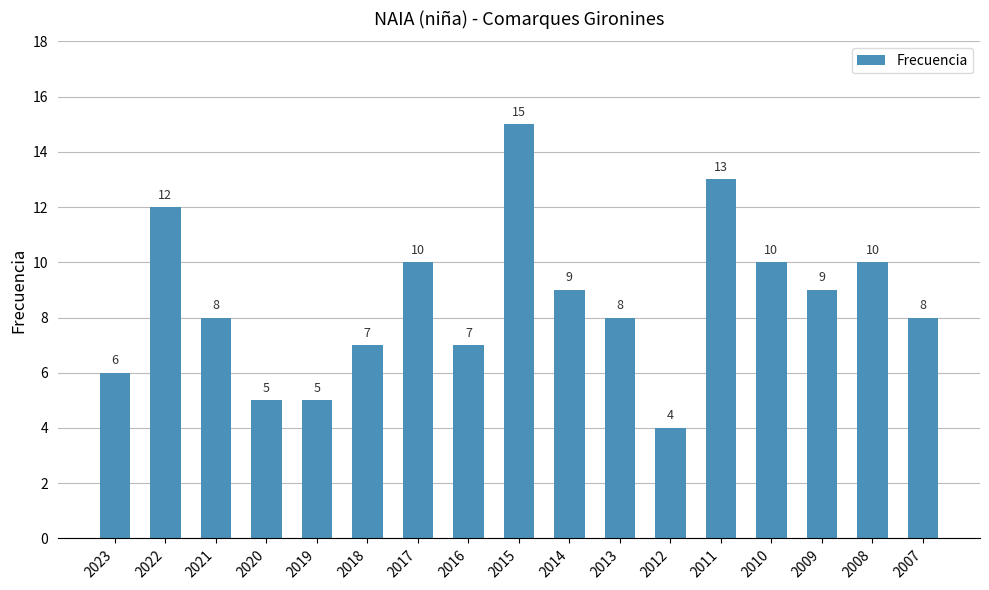

What is the value of the 13th bar from the left?

13